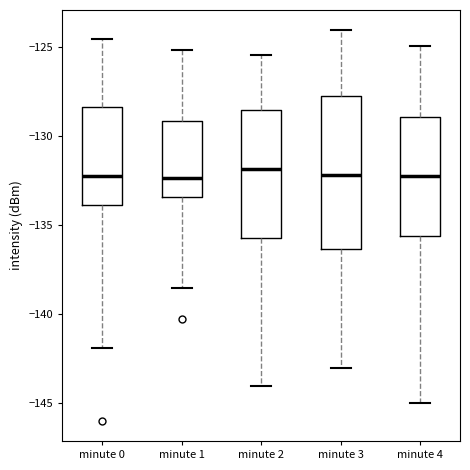

Where does the median line of the box for minute 2 sit on the y-axis? The values are not printed on the chart, so give them approximately, as read against the axis.

-132.0